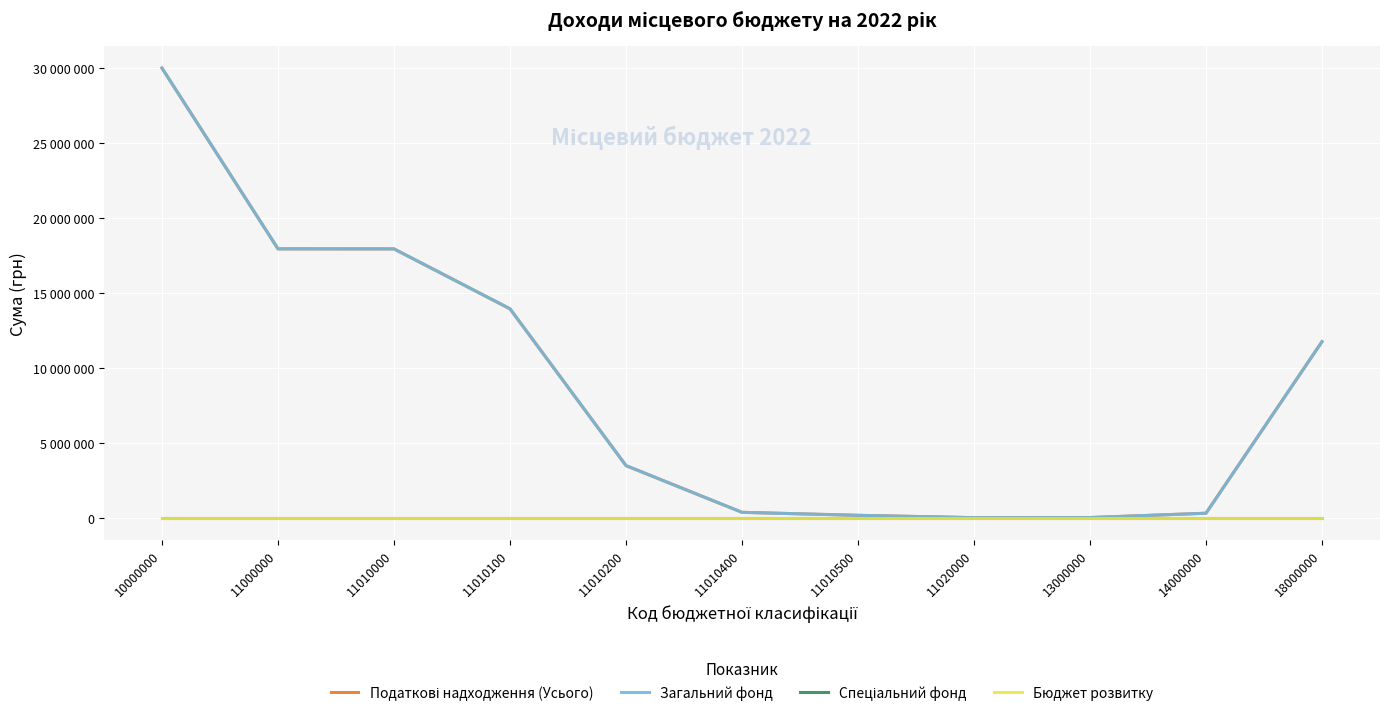

Does the chart have visible grid lines?

Yes